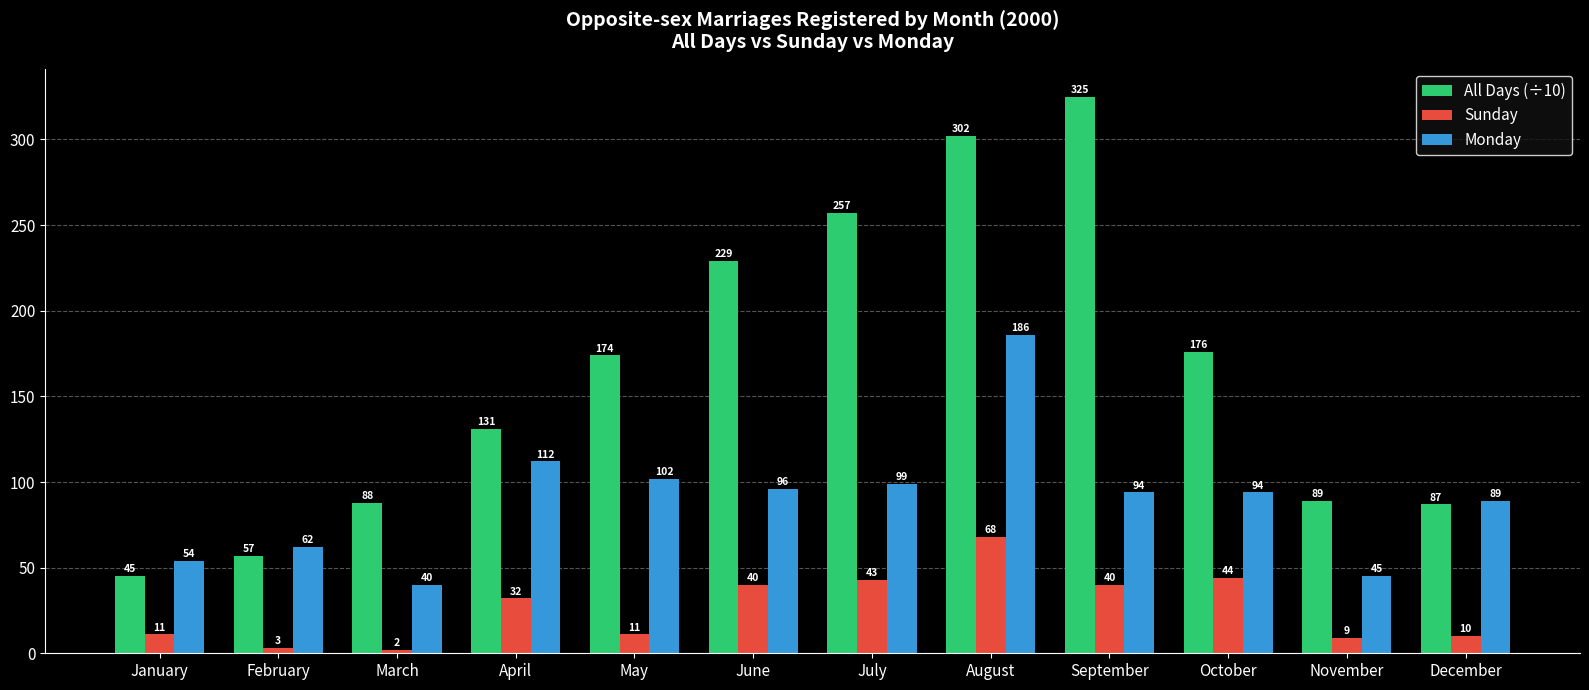

What is the value of the Sunday bar at the 9th from the left?

40